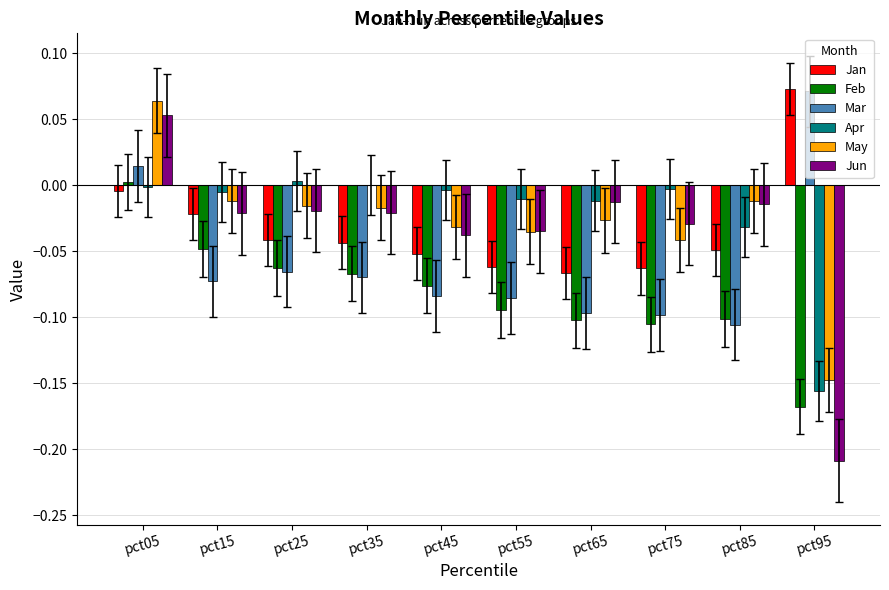

What are all the series names shown in the legend?

Jan, Feb, Mar, Apr, May, Jun